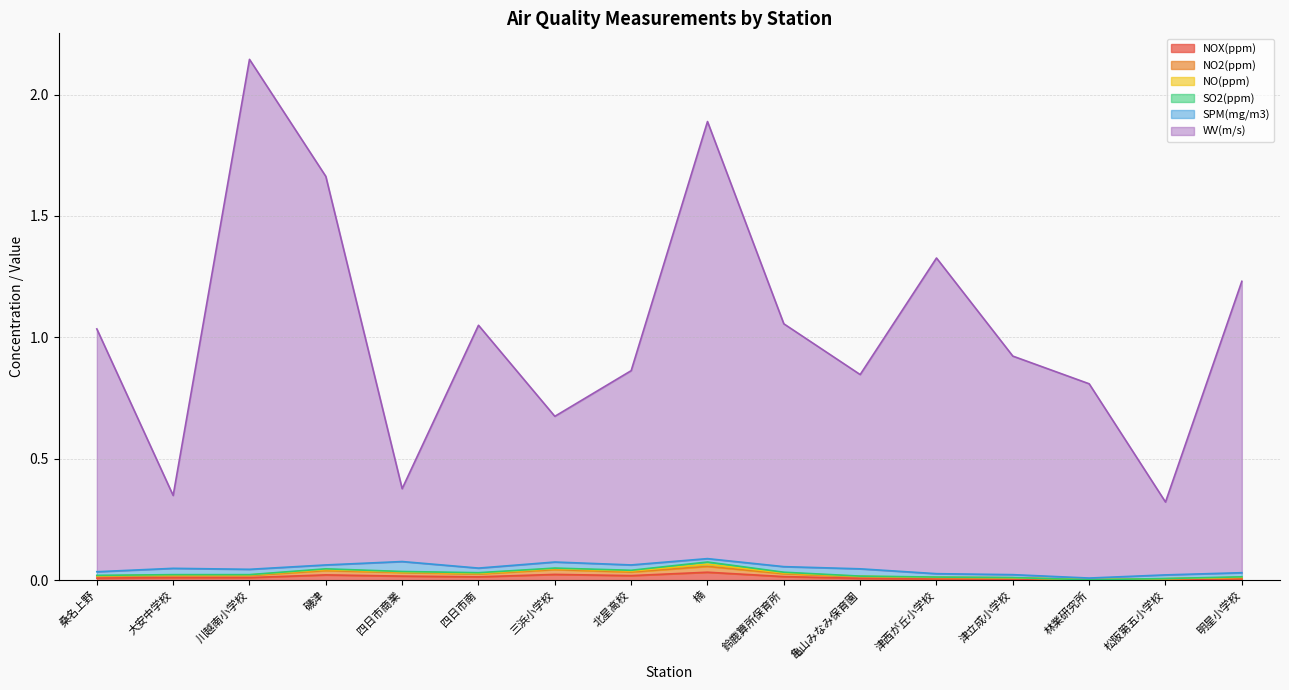

Between 明星小学校 and 林業研究所, which is larger?

明星小学校